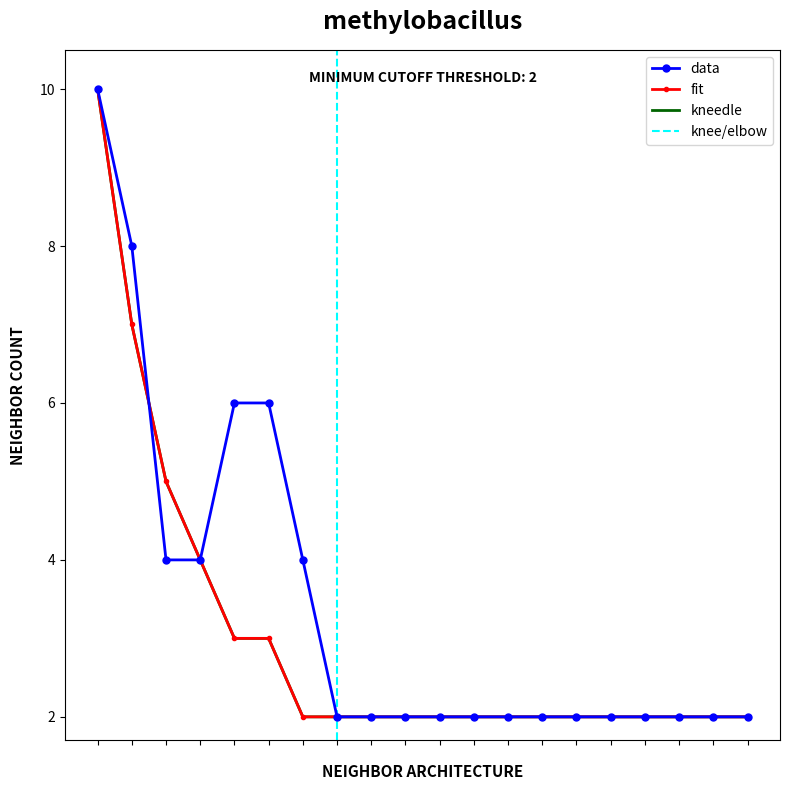

What is the sum of the fit values at 6 and 11?

5